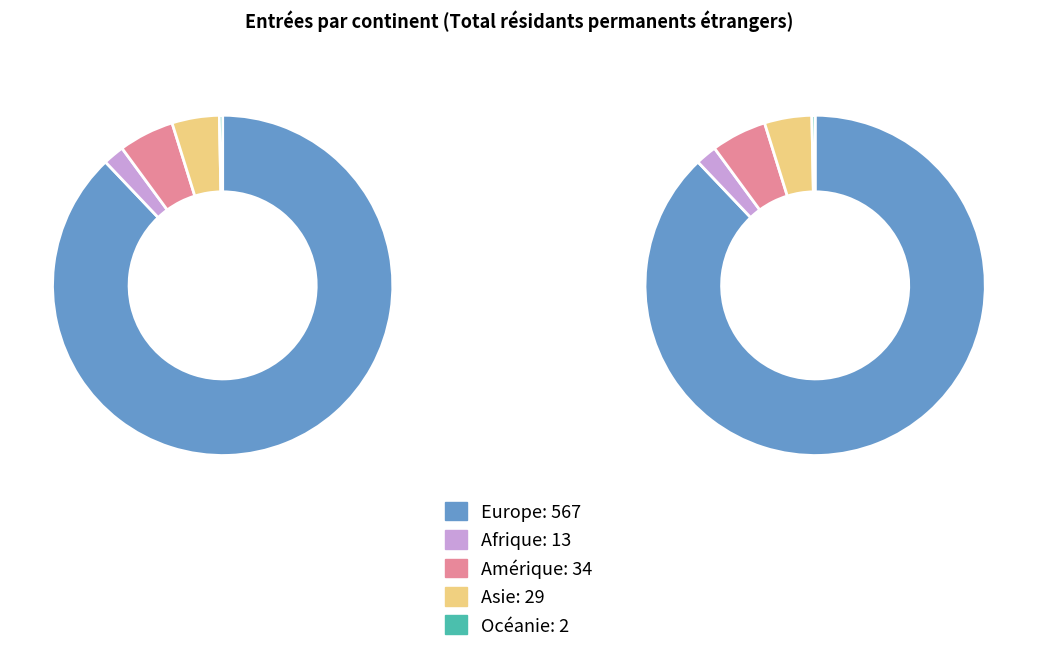

What percentage is the Asie slice, to the nearest percent?

4%